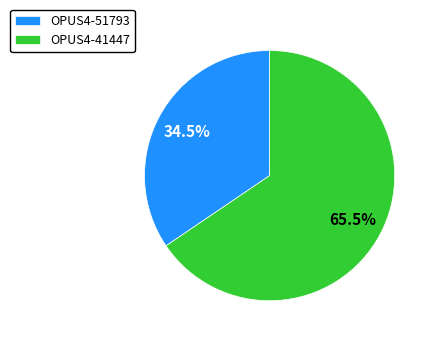

What is the largest slice in the pie chart?

OPUS4-41447